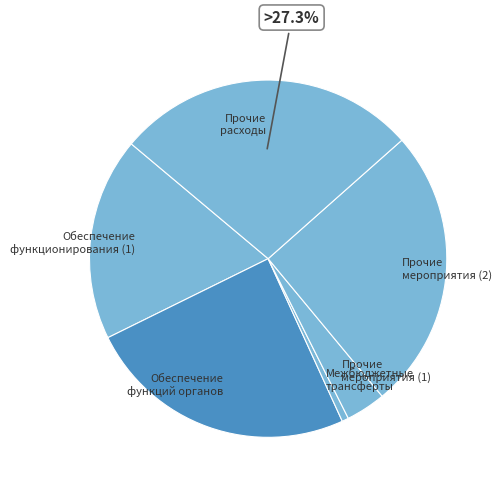

Combined, do Межбюджетные трансферты and Прочие расходы account for over 50%?

No